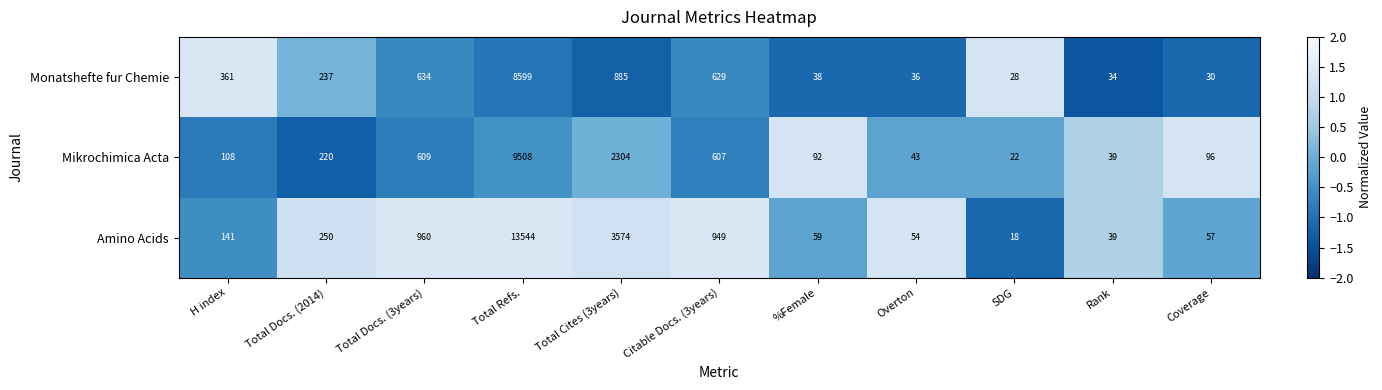

Which series has the largest range (max minus min)?

Amino Acids